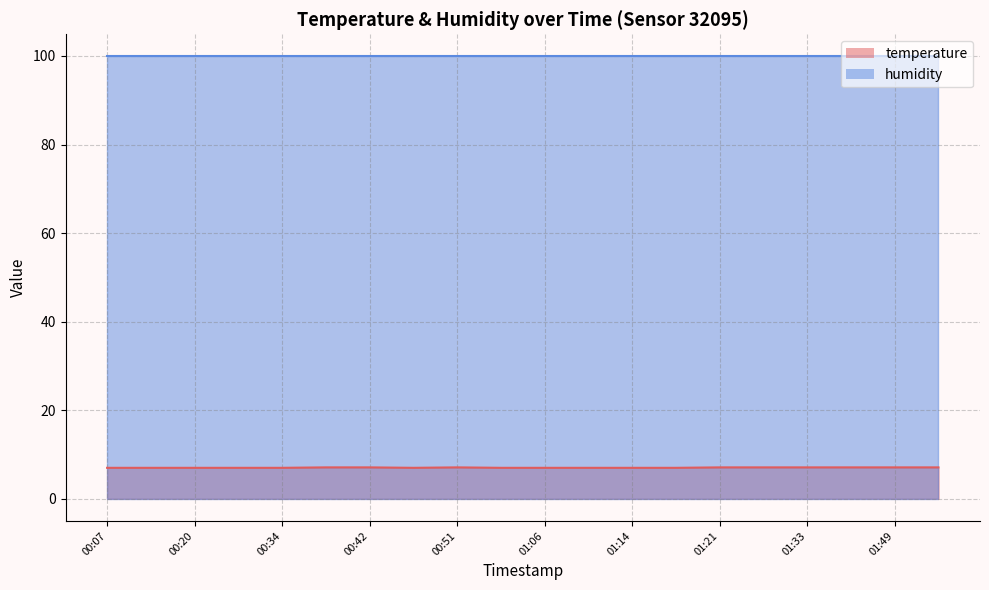

What position from the left is 01:09?

12